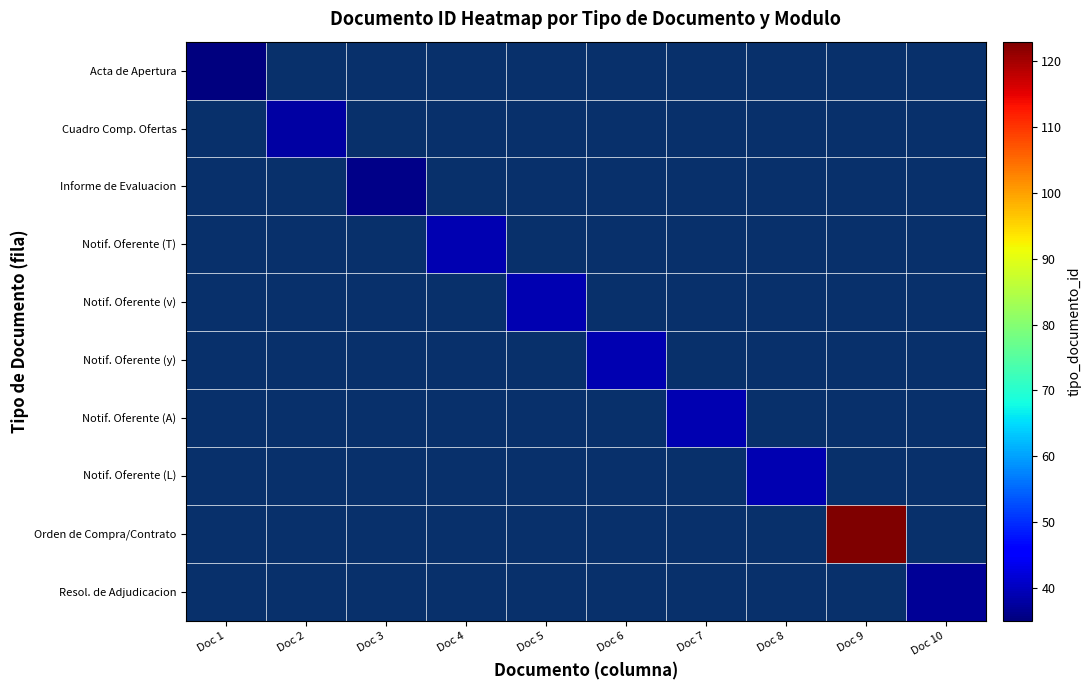

Between Doc 2 and Doc 4, which is larger?

Doc 4